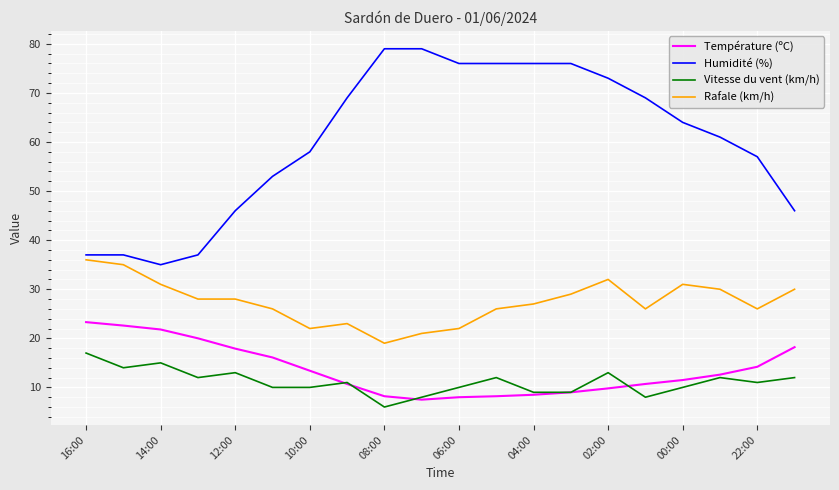

True or false: Humidité (%) and Vitesse du vent (km/h) cross at least once.

False